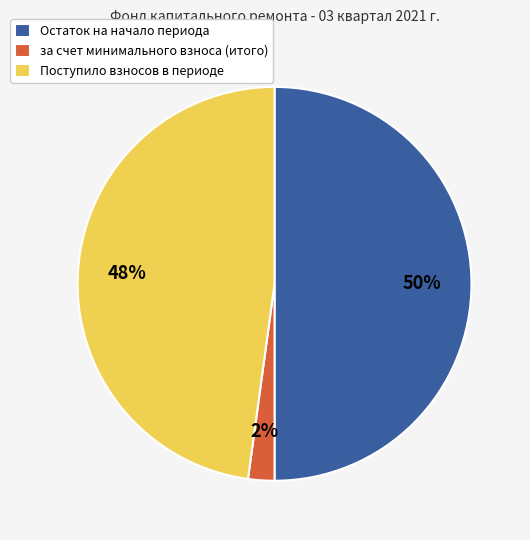

Which has a higher value, Поступило взносов в периоде or Остаток на начало периода?

Остаток на начало периода